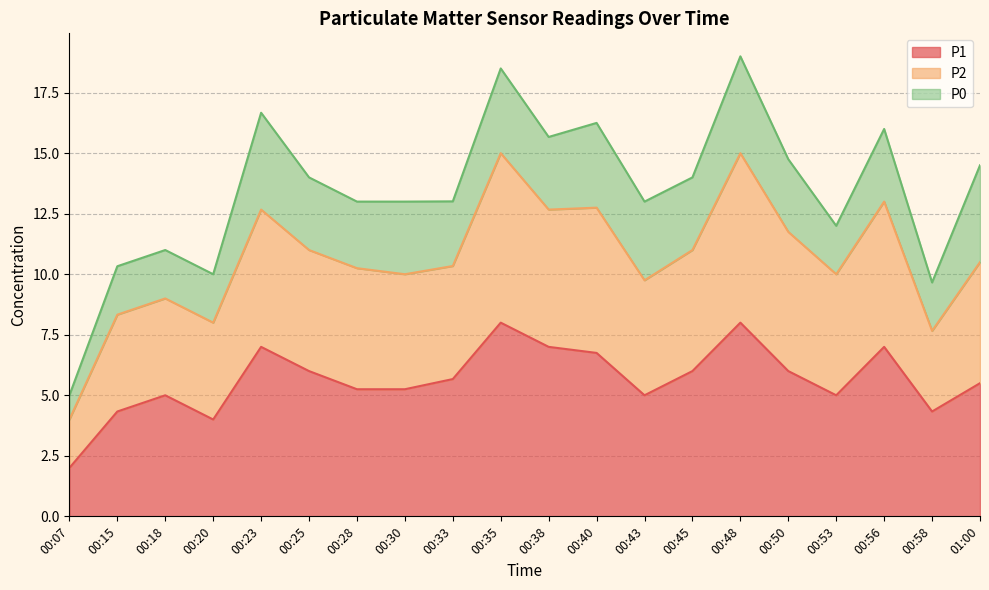

Which category has the lowest value in the P1 series?

00:07